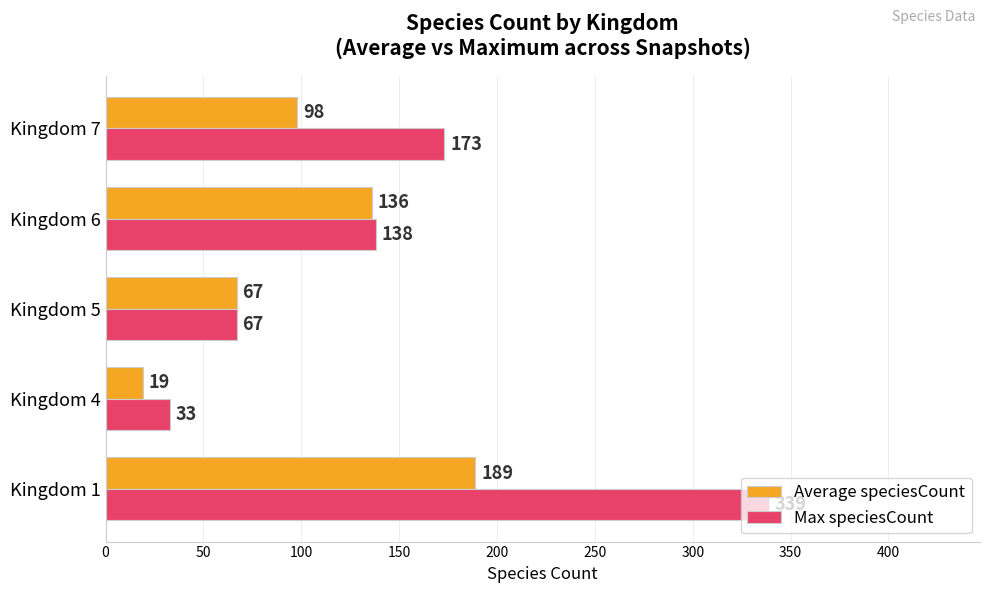

At which label does Max speciesCount reach its peak?

Kingdom 1